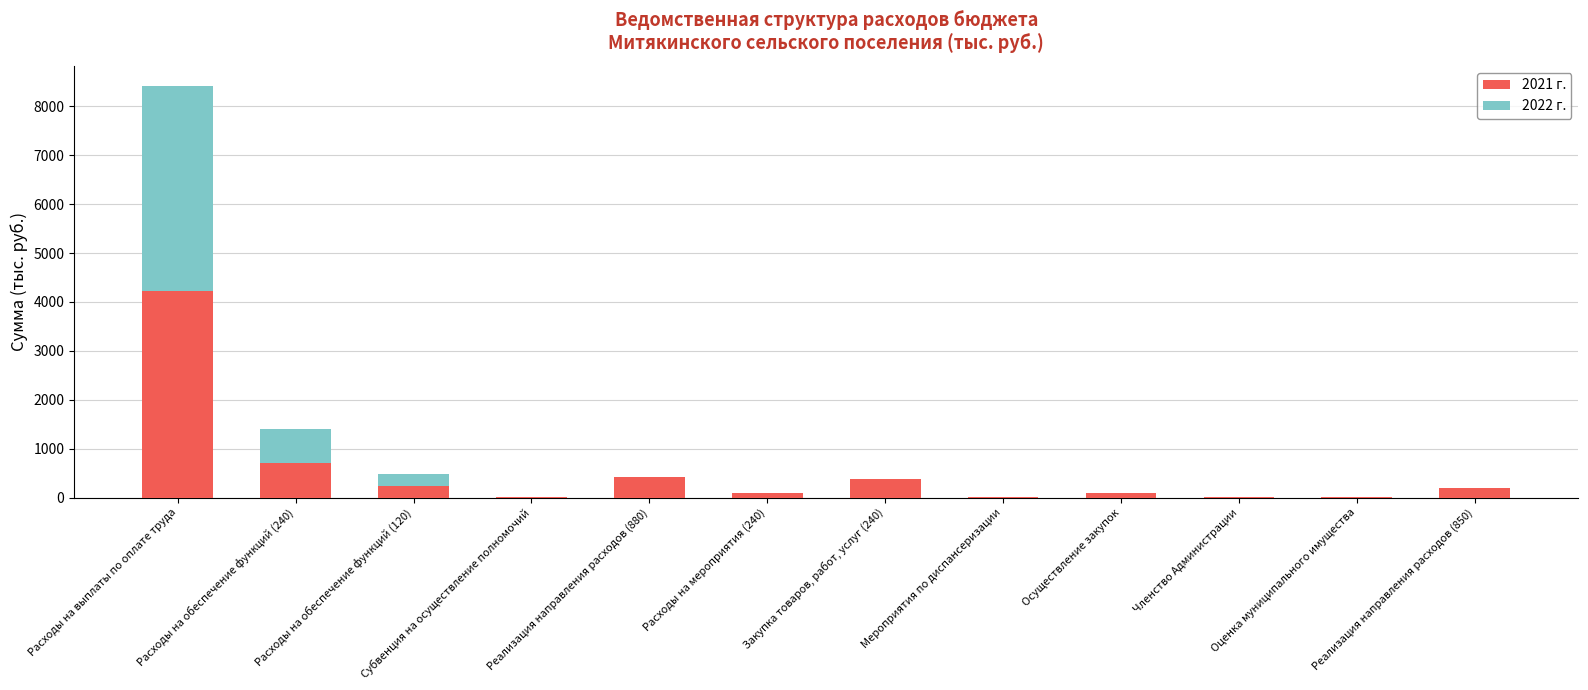

Which category has the highest value in the 2021 г. series?

Расходы на выплаты по оплате труда